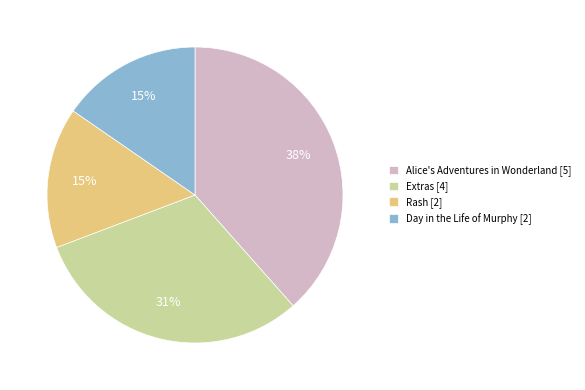

How many slices are in this pie chart?

4